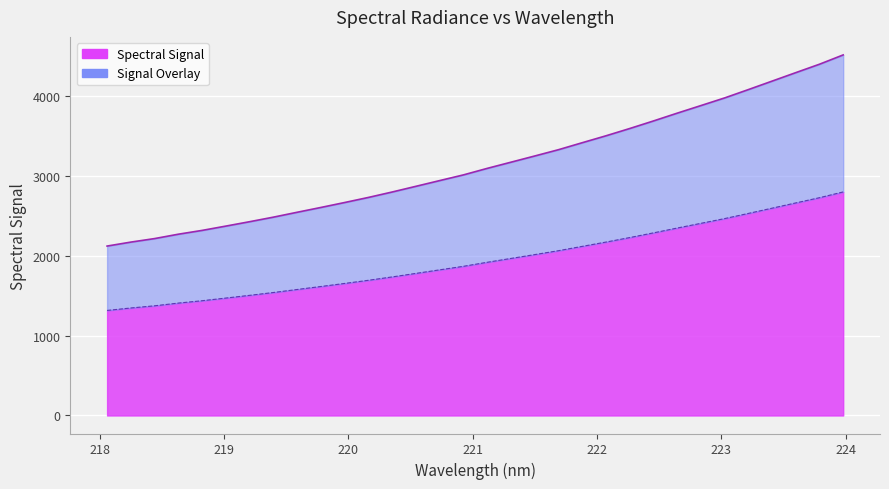

Rank the categories by value from highest to lowest.

223.9802, 223.7895, 223.5987, 223.408, 223.2172, 223.0264, 222.8355, 222.6447, 222.4538, 222.263, 222.0721, 221.8812, 221.6902, 221.4993, 221.3083, 221.1174, 220.9264, 220.7354, 220.5444, 220.3533, 220.1623, 219.9712, 219.7801, 219.589, 219.3979, 219.2067, 219.0156, 218.8244, 218.6332, 218.442, 218.2508, 218.0596